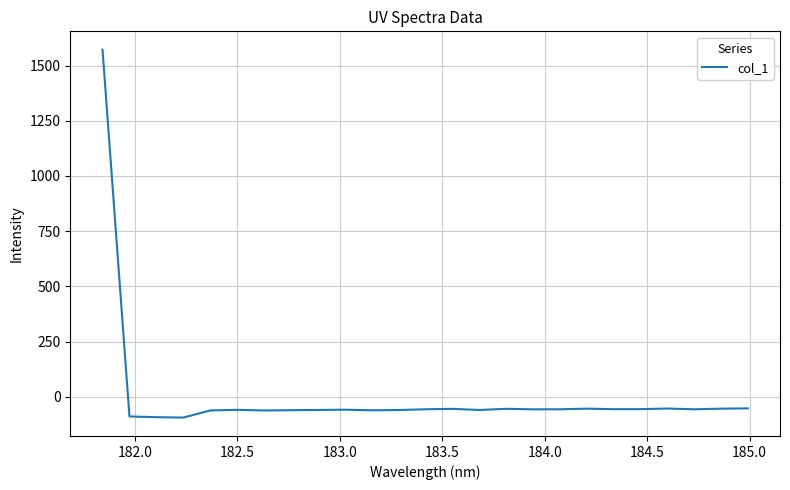

How many values are below -56?

18